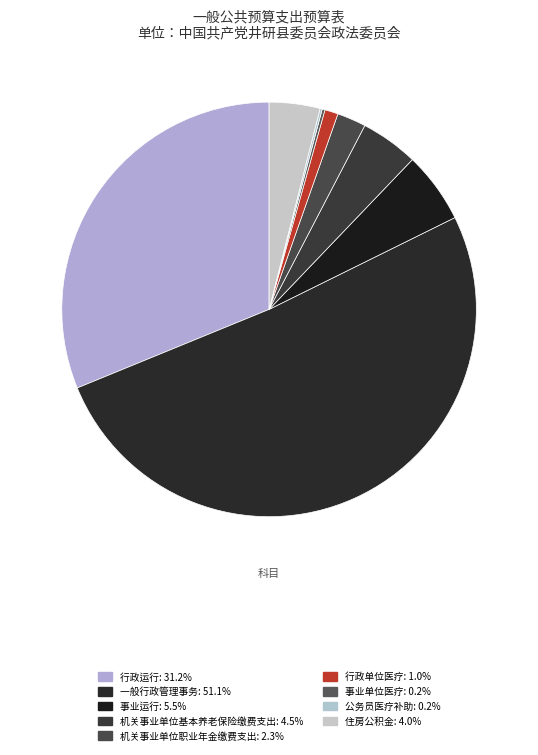

What percentage is the 行政单位医疗 slice, to the nearest percent?

1%